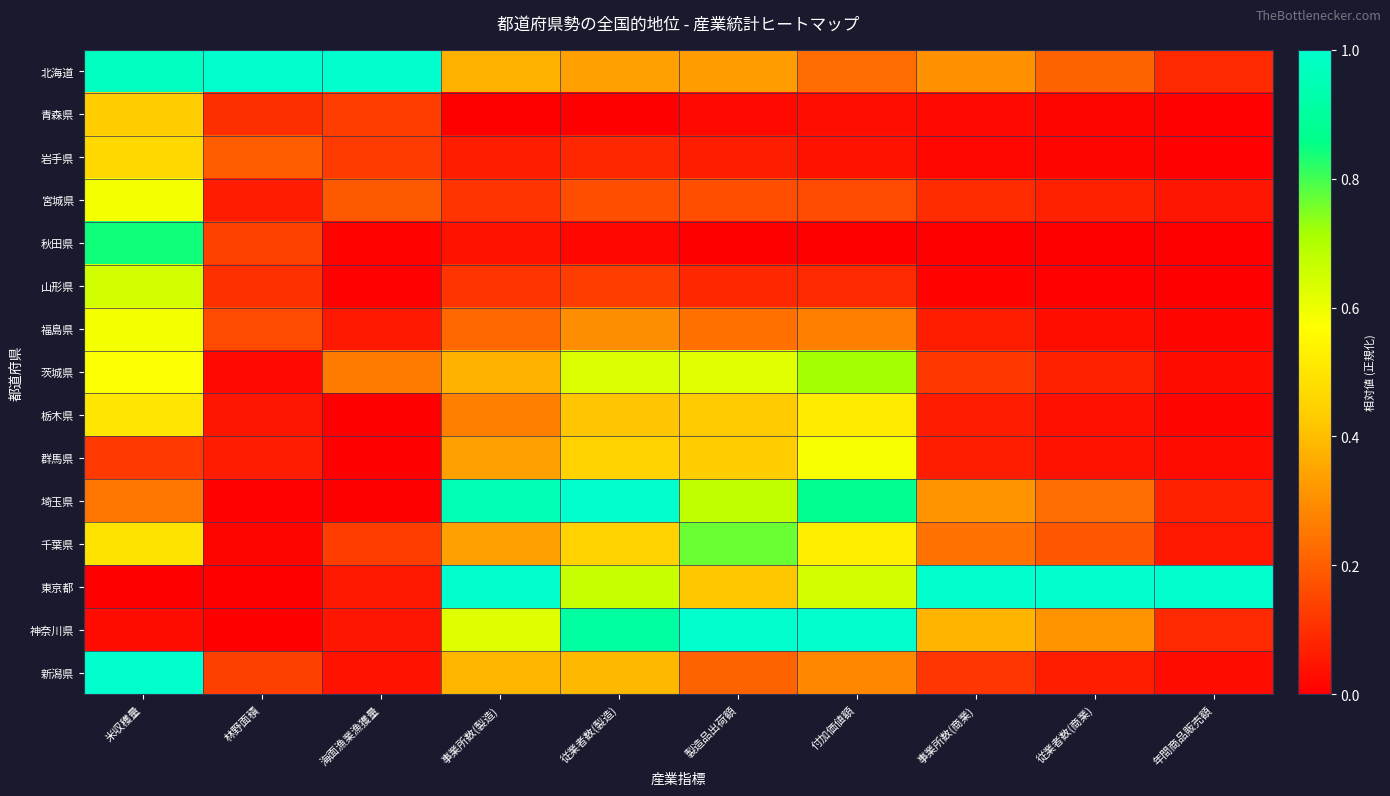

At 米収穫量, list the series in order from largest to smallest.

新潟県, 北海道, 秋田県, 山形県, 福島県, 宮城県, 茨城県, 栃木県, 千葉県, 岩手県, 青森県, 埼玉県, 群馬県, 神奈川県, 東京都